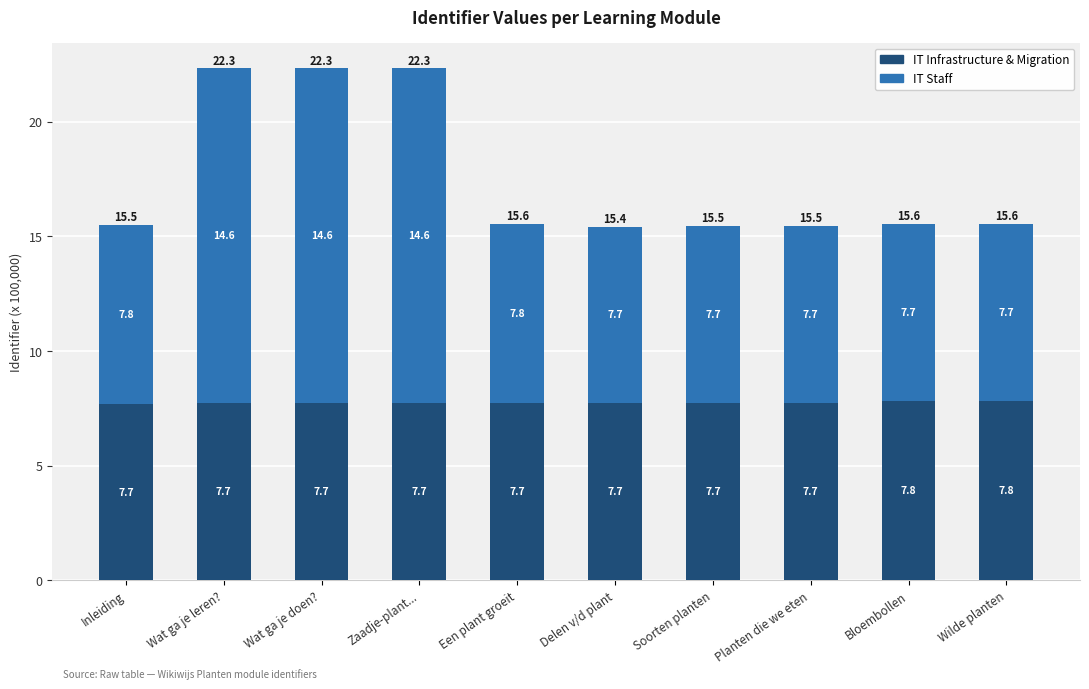

Count the IT Infrastructure & Migration values in the range 7 to 8.

10